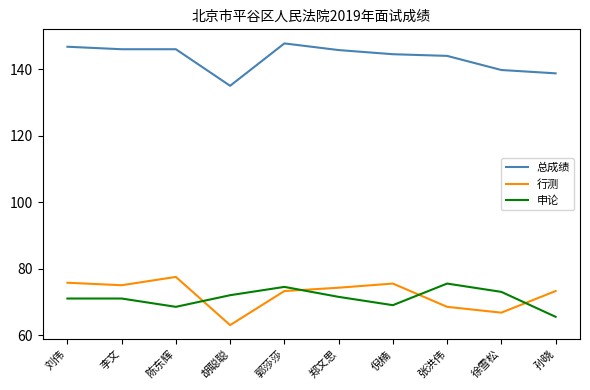

At how many categories does at least one series exceed 101?

10